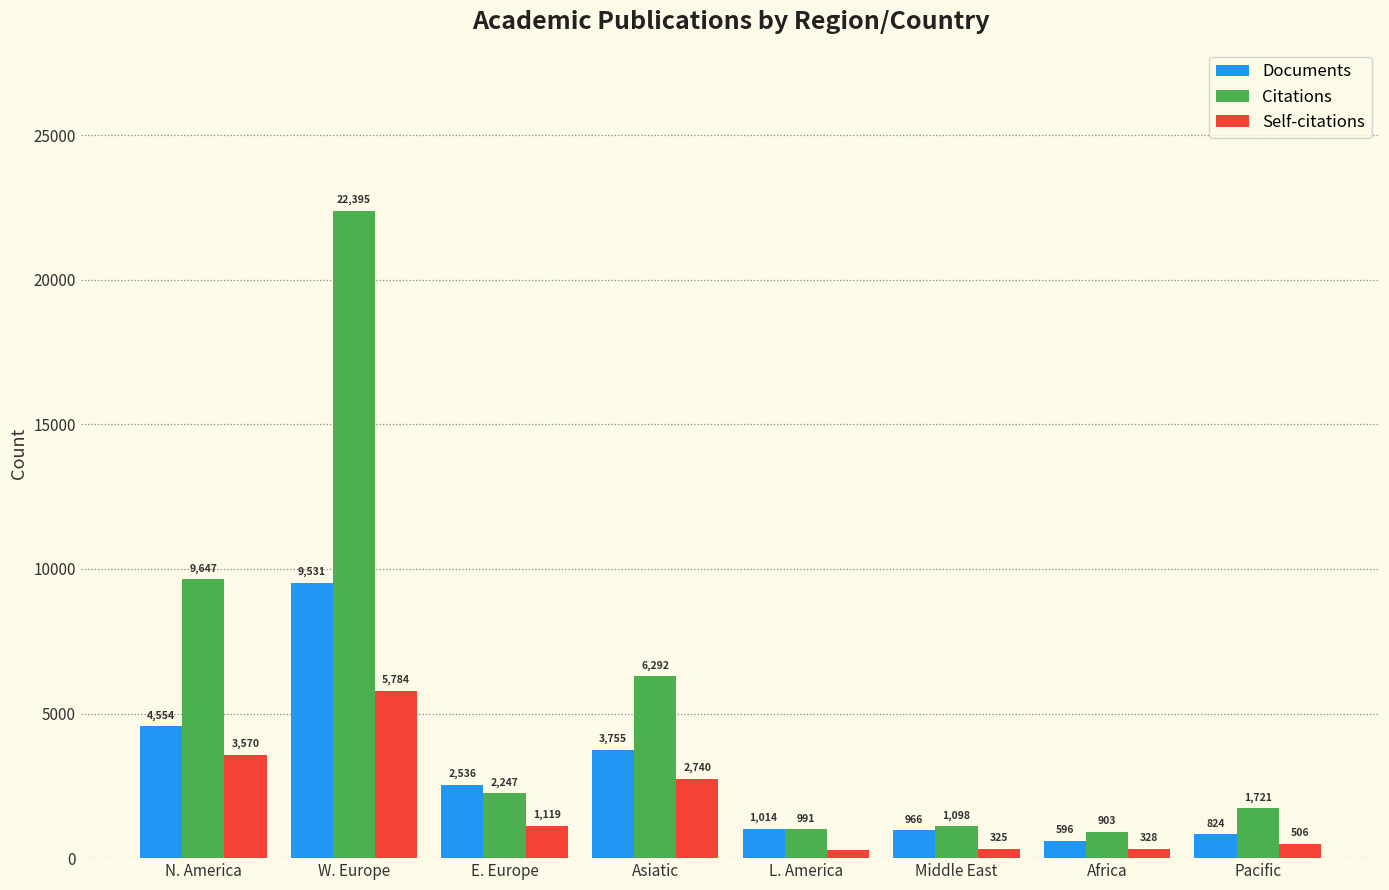

At how many categories does at least one series exceed 20124?

1